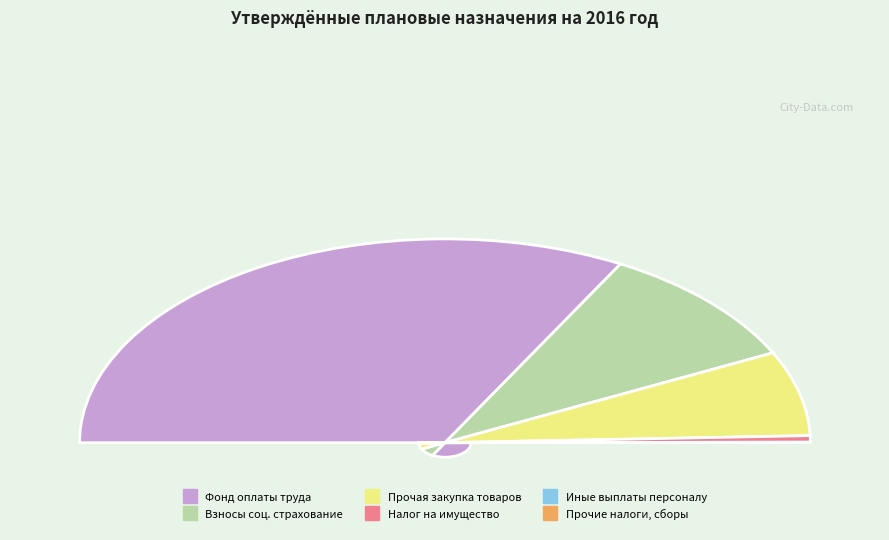

How many segments does this pie chart have?

6